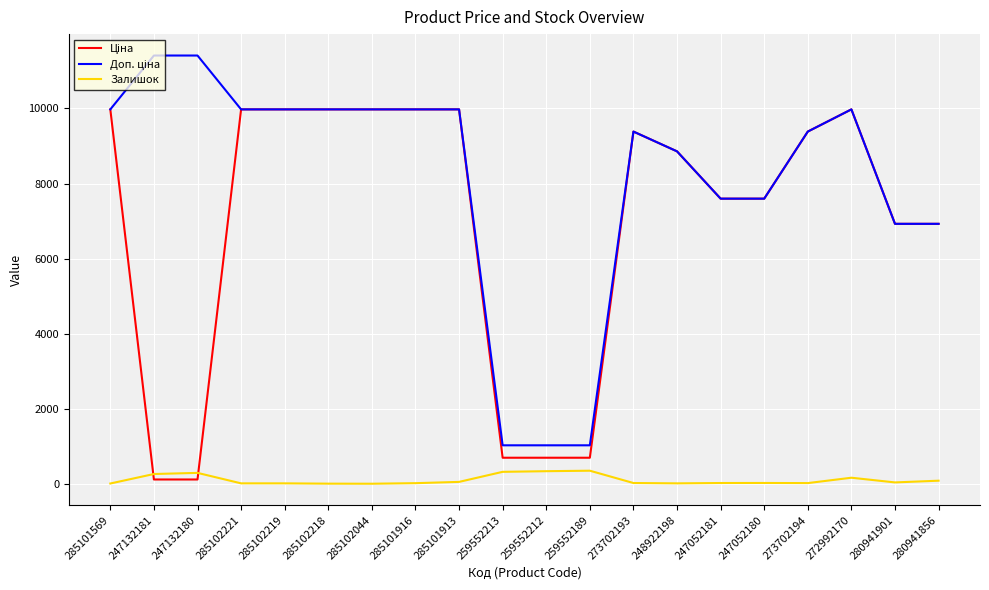

True or false: Залишок has a value of 161.0 at 272992170.

True